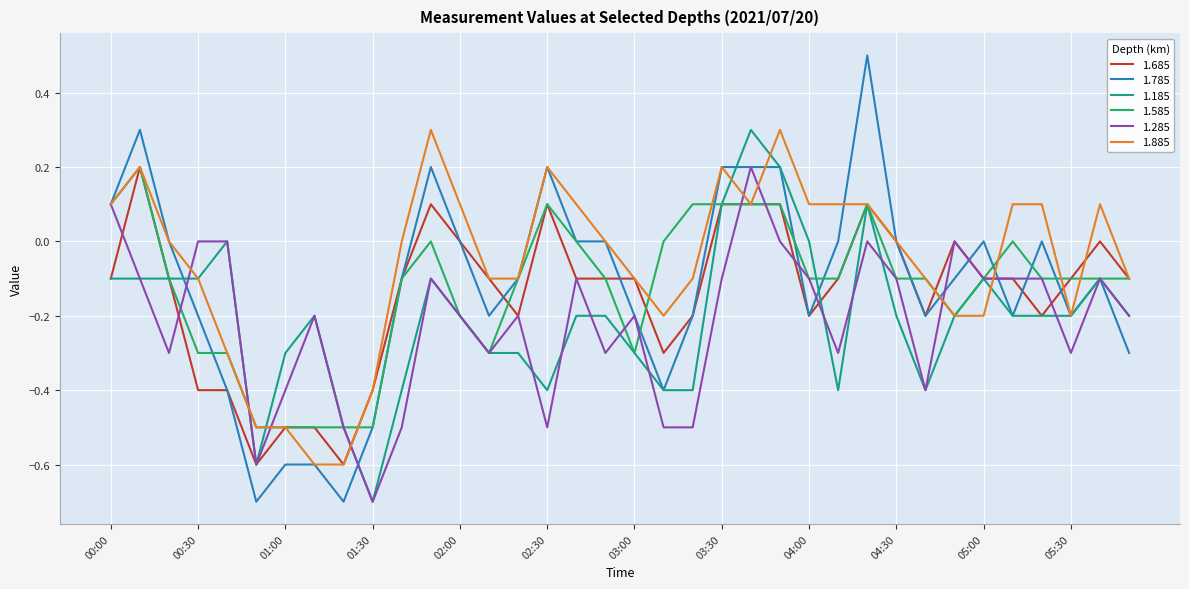

True or false: 1.785 has more than 1 points higher than both neighbors.

True